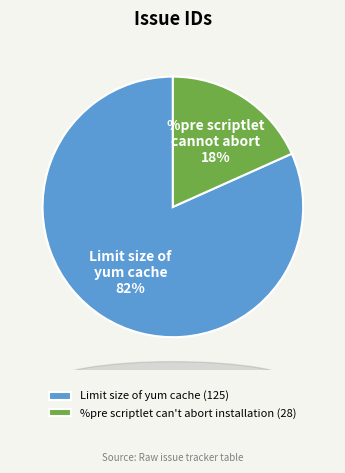

To the nearest percent, what percentage of the pie is Limit size of yum cache?

82%